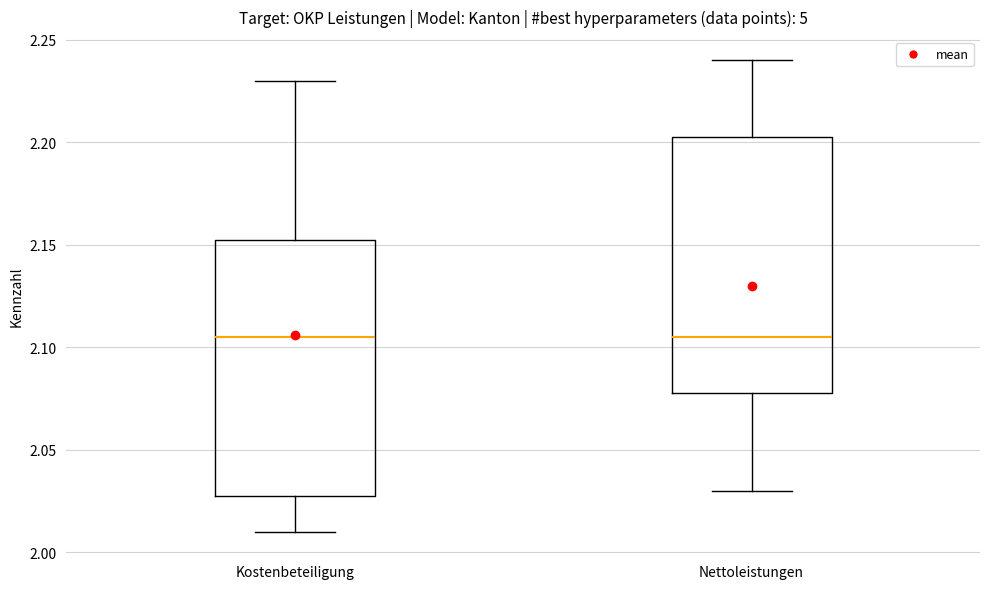

Where does the lower whisker of the box for Nettoleistungen end on the y-axis? The values are not printed on the chart, so give them approximately, as read against the axis.

2.030